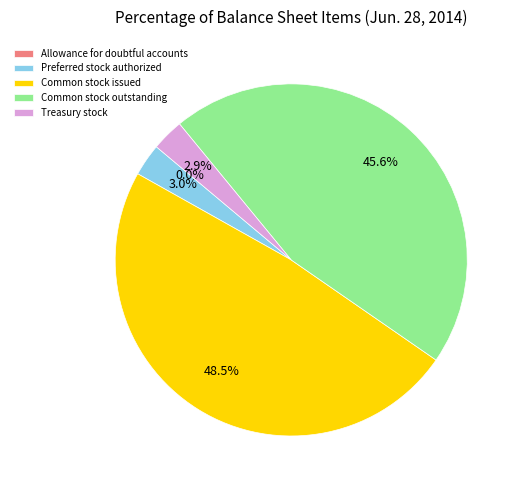

What is the largest slice in the pie chart?

Common stock issued